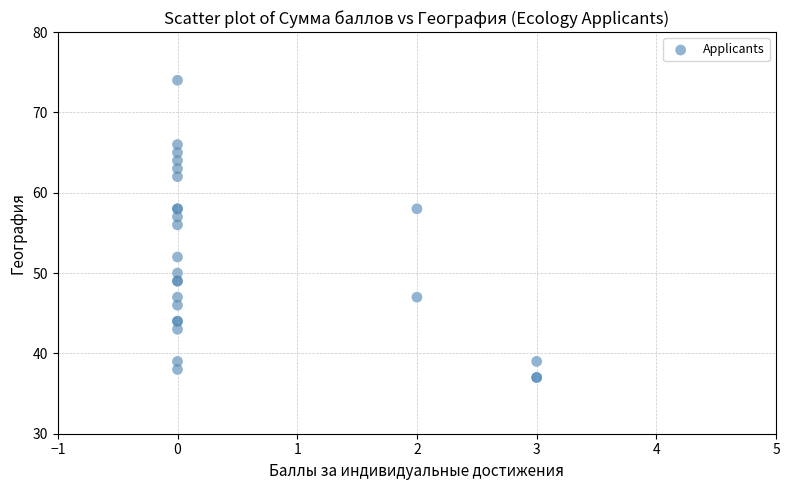

What Y value in the scatter plot is closest to 55?

56